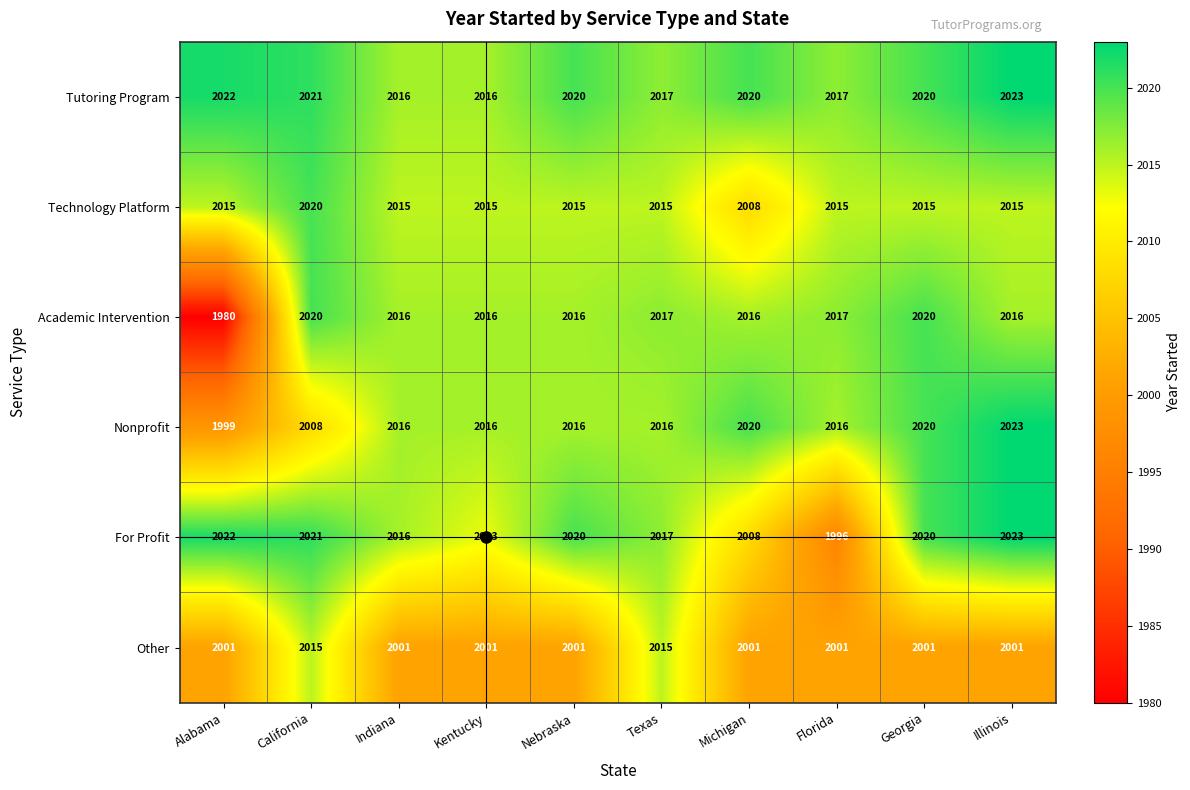

Which series changed the most between Michigan and Illinois?

For Profit